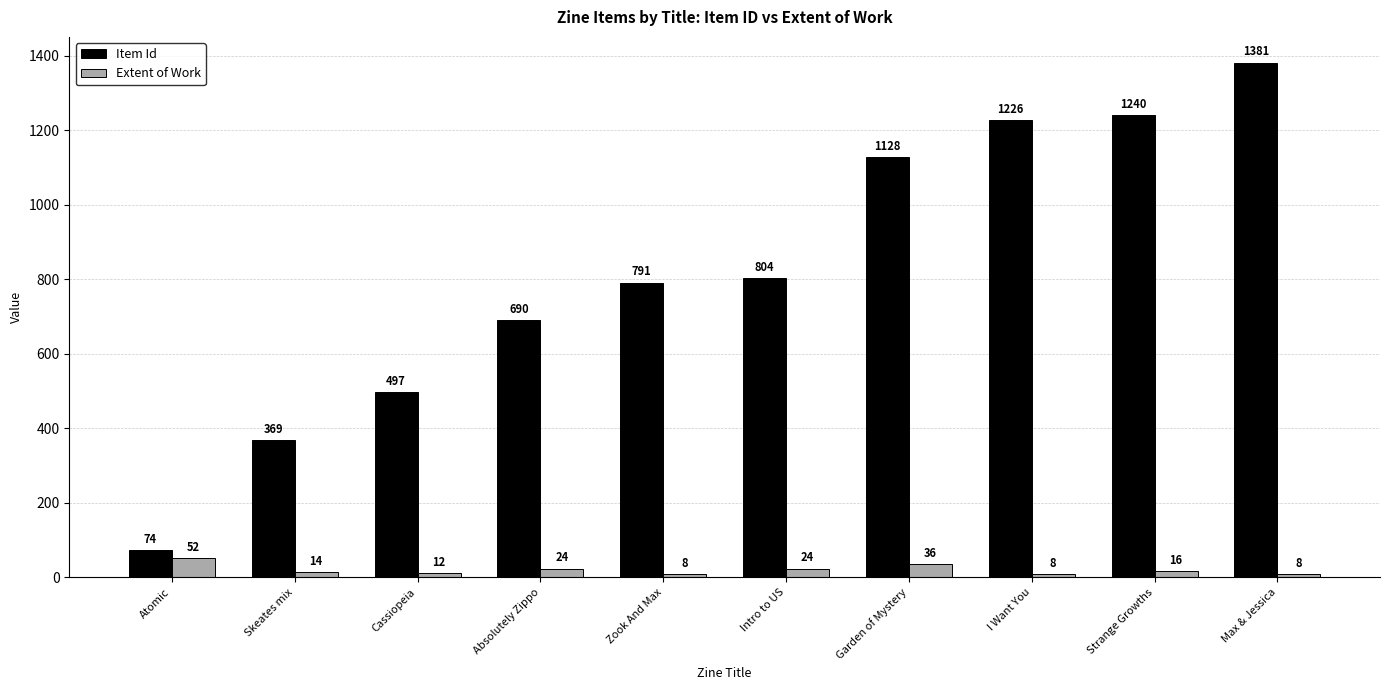

Reading left to right, extract all data points from this chart.

Item Id: Atomic=74	Skeates mix=369	Cassiopeia=497	Absolutely Zippo=690	Zook And Max=791	Intro to US=804	Garden of Mystery=1128	I Want You=1226	Strange Growths=1240	Max & Jessica=1381
Extent of Work: Atomic=52	Skeates mix=14	Cassiopeia=12	Absolutely Zippo=24	Zook And Max=8	Intro to US=24	Garden of Mystery=36	I Want You=8	Strange Growths=16	Max & Jessica=8